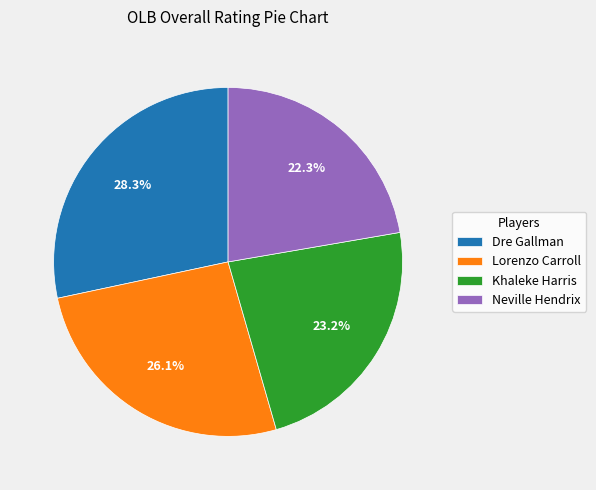

How much of the chart is everything except Khaleke Harris?

76.8%